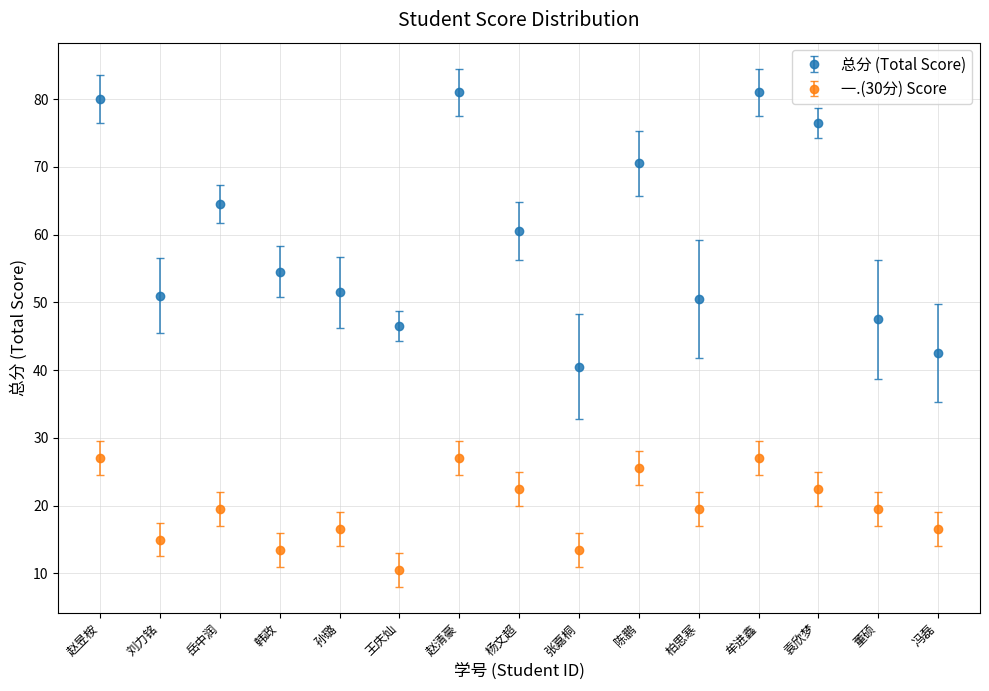

Which series has the largest total across all categories?

总分 (Total Score)